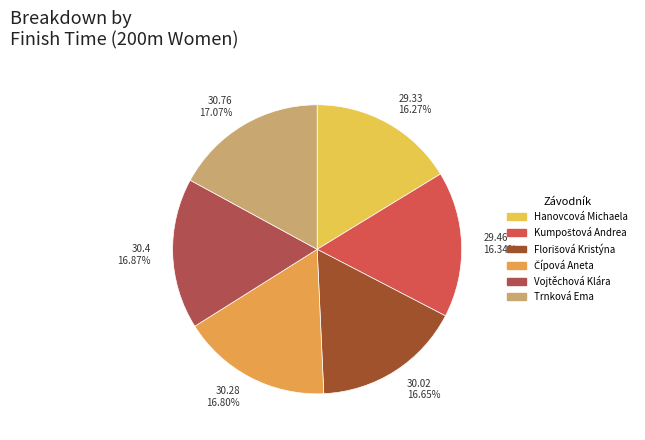

What is the ratio of the value at Trnková Ema to the value at Hanovcová Michaela?

1.0